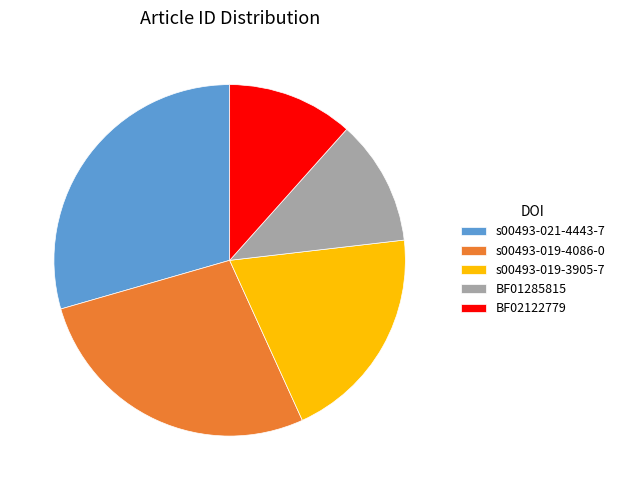

Do s00493-019-4086-0 and BF01285815 together represent more than half of the pie?

No